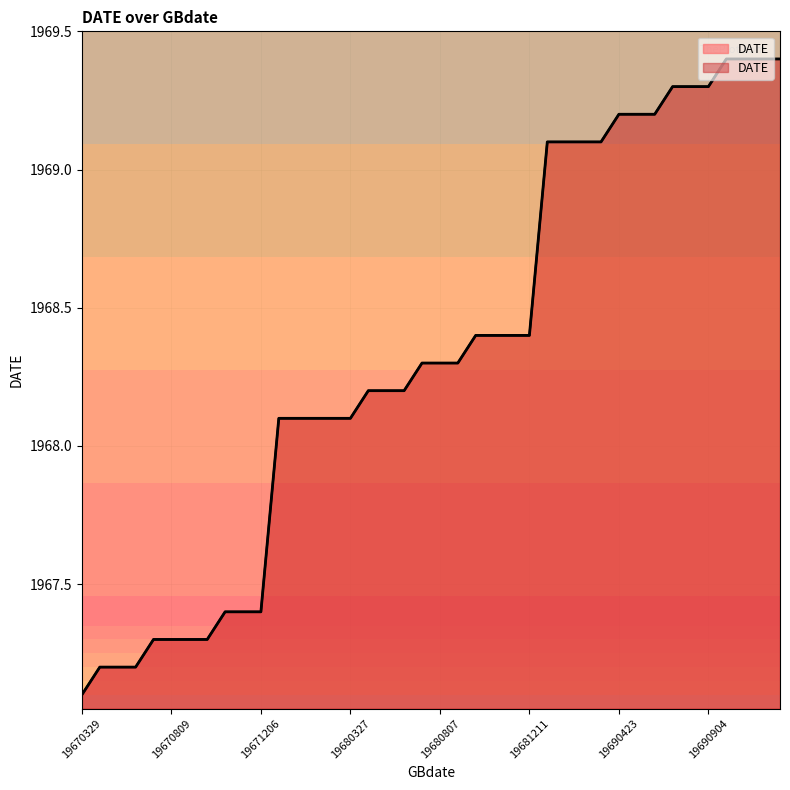

Which category has the lowest value across all series?

19670329